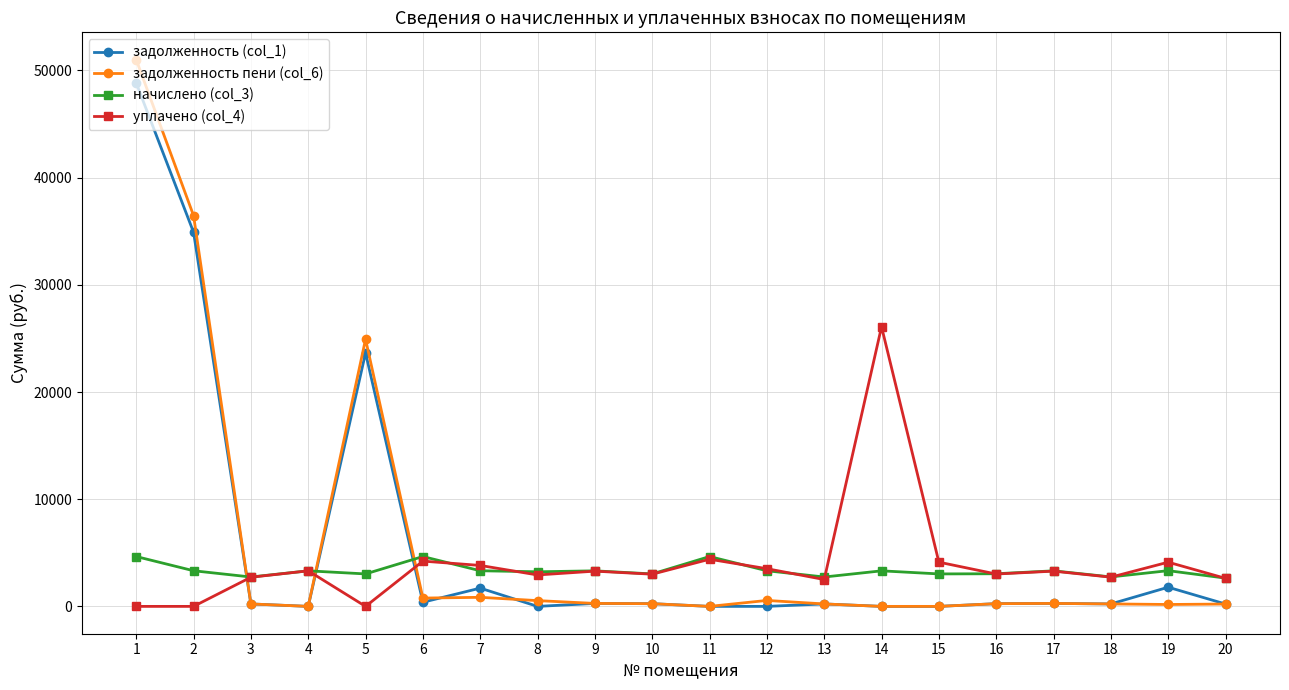

True or false: задолженность (col_1) has more than 2 points higher than both neighbors.

True